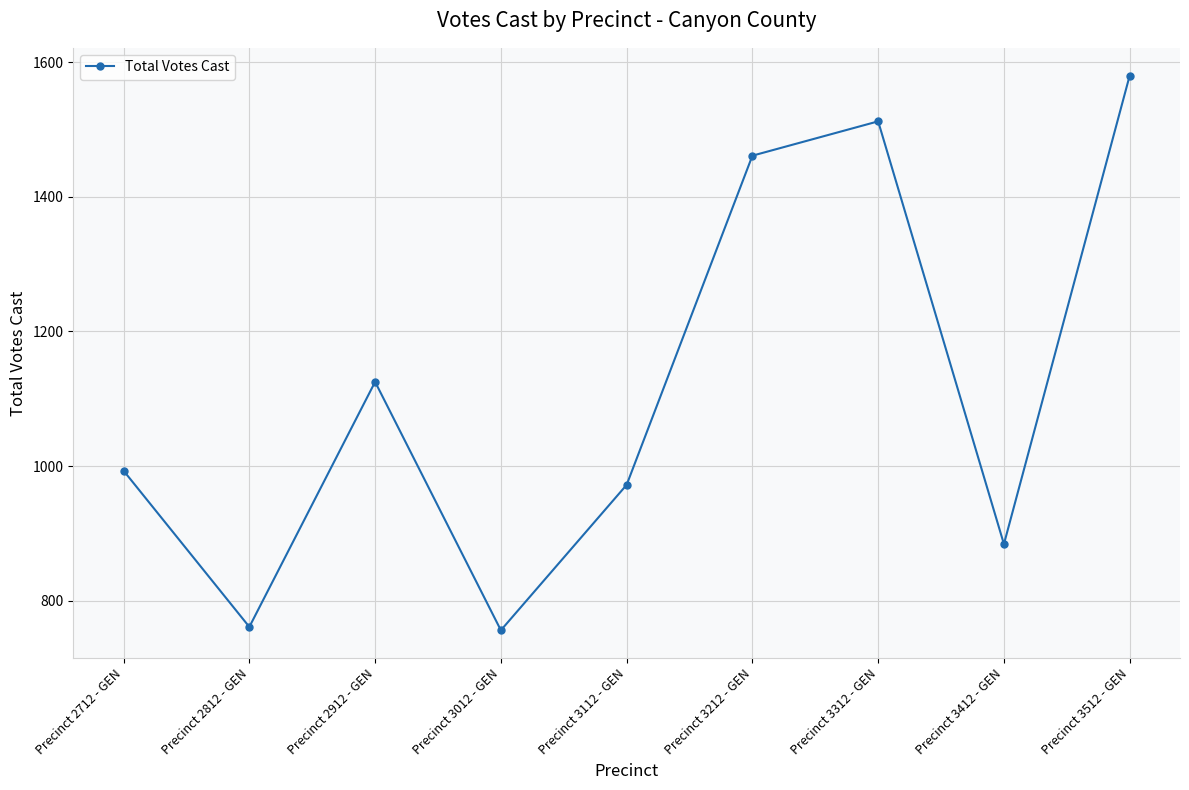

What is the maximum value shown in the chart?

1580